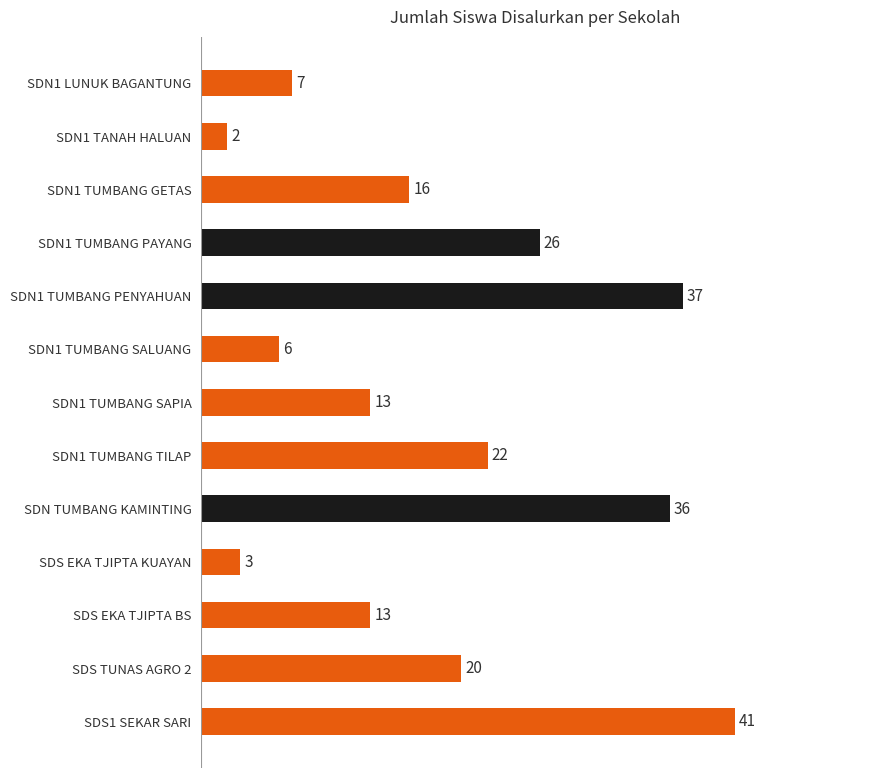

Reading top to bottom, extract all data points from this chart.

7	2	16	26	37	6	13	22	36	3	13	20	41